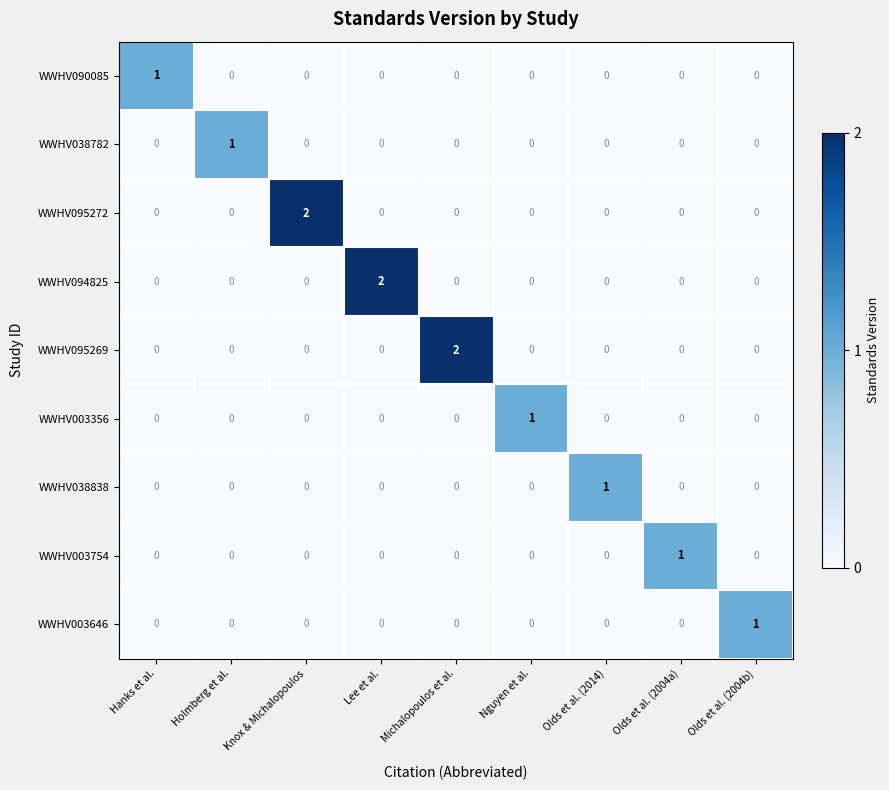

Which series changed the most between Michalopoulos et al. and Olds et al. (2004b)?

WWHV095269